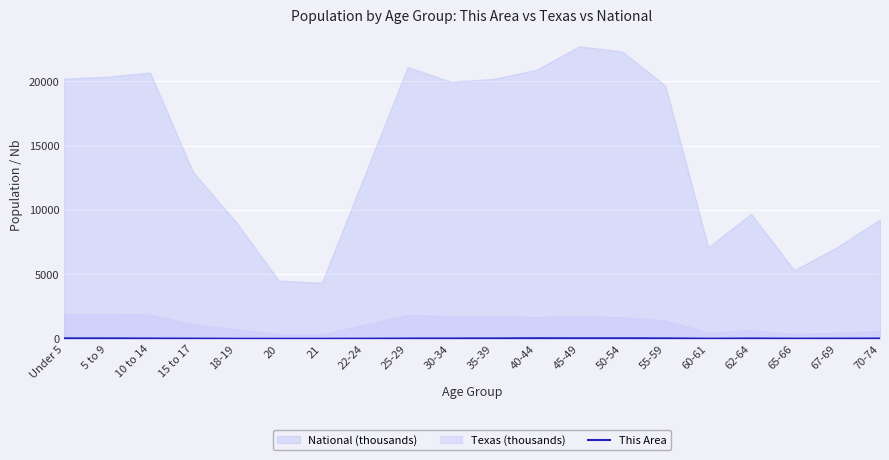

What is the smallest value displayed?

8